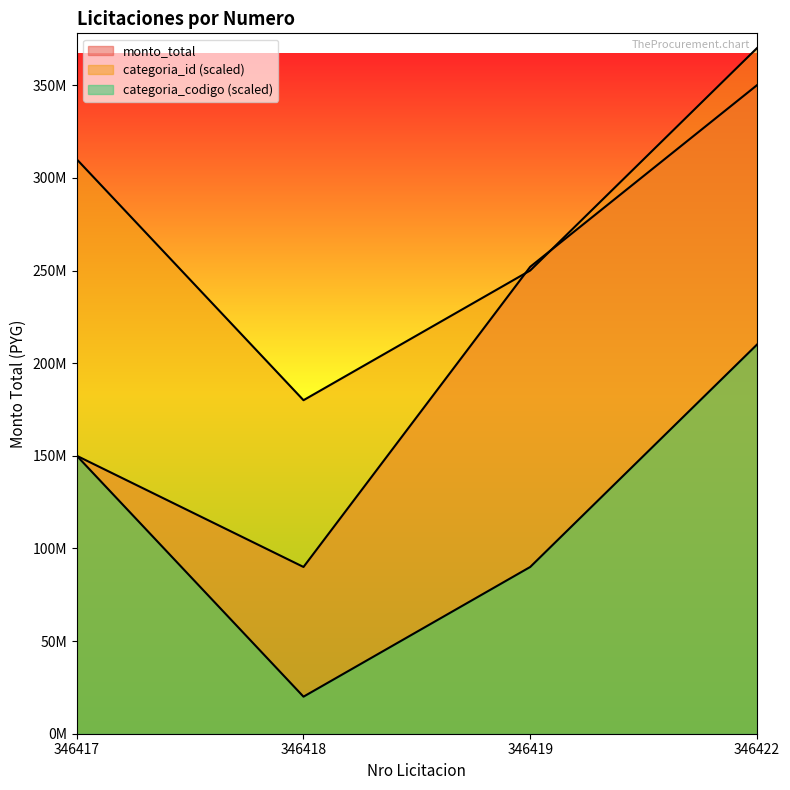

What is the maximum value shown in the chart?

370000000